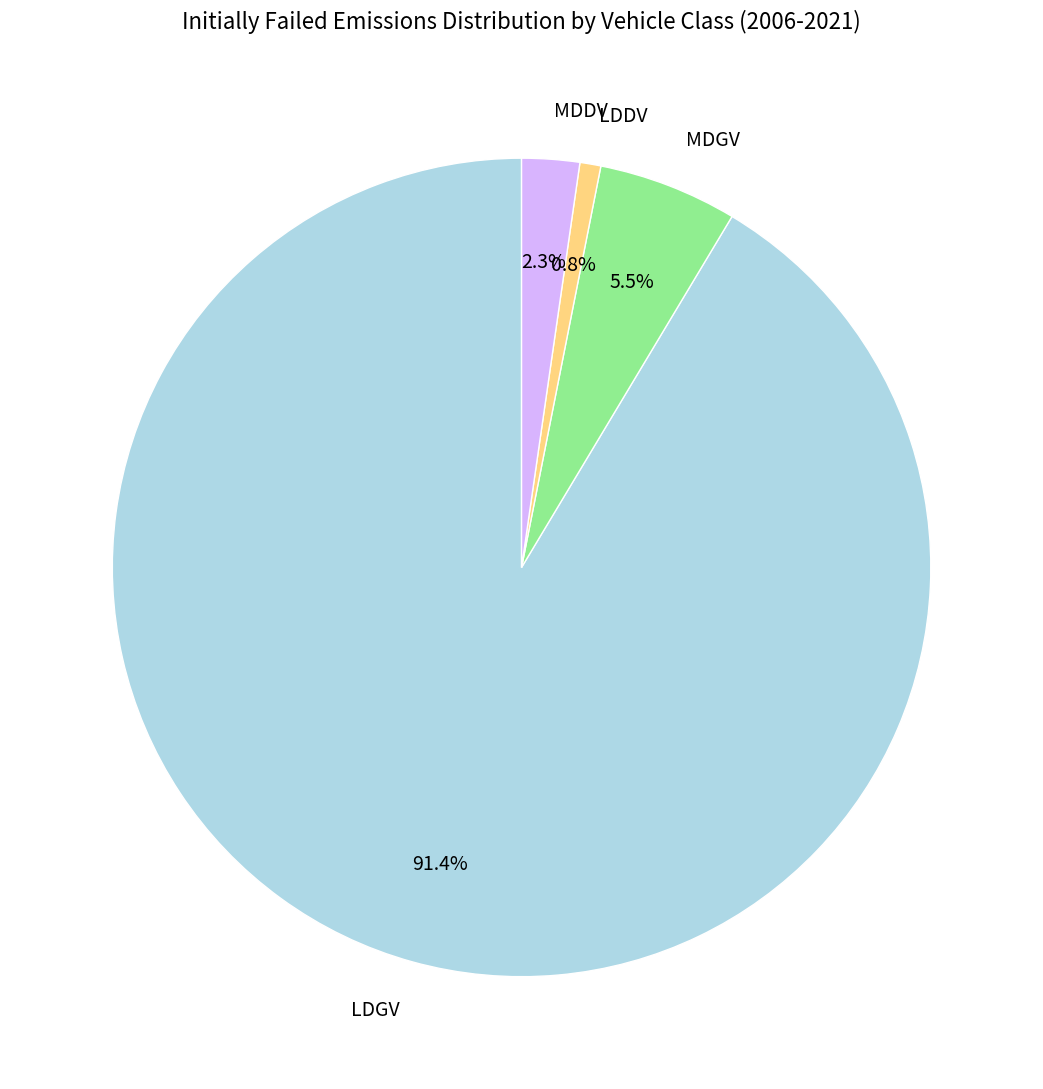

How many slices are in this pie chart?

4